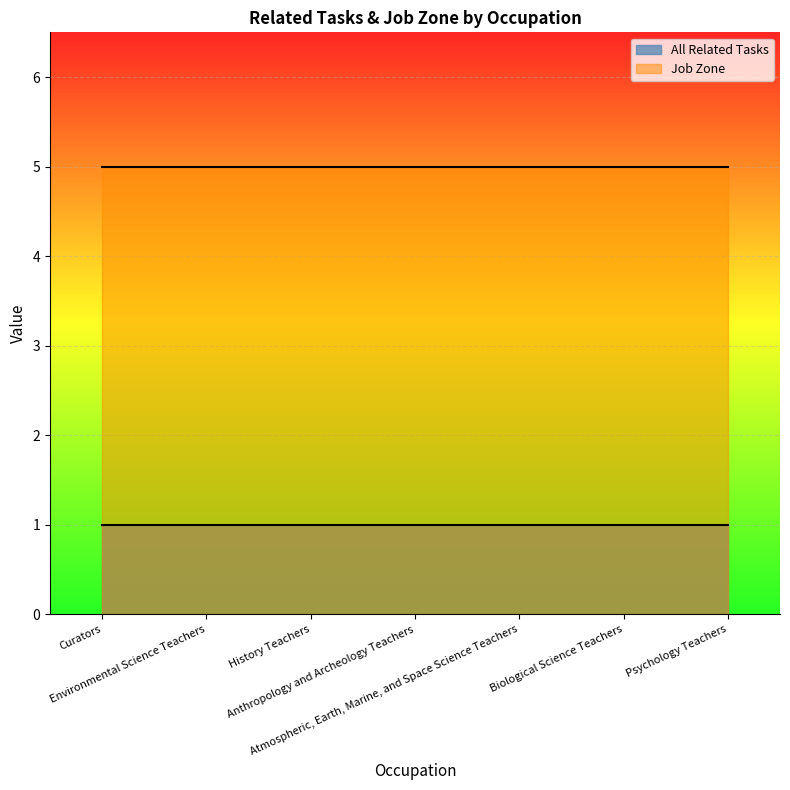

Which series has the widest spread of values?

All Related Tasks